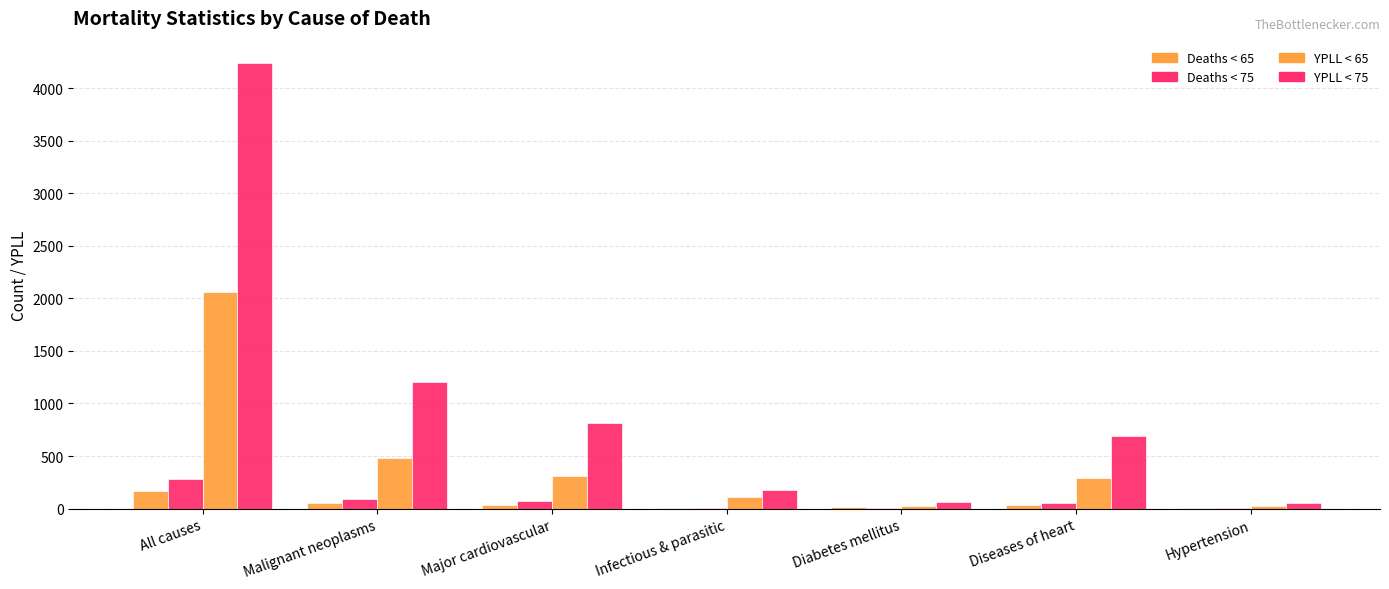

Between Major cardiovascular and Hypertension, which series saw the biggest shift?

YPLL < 75